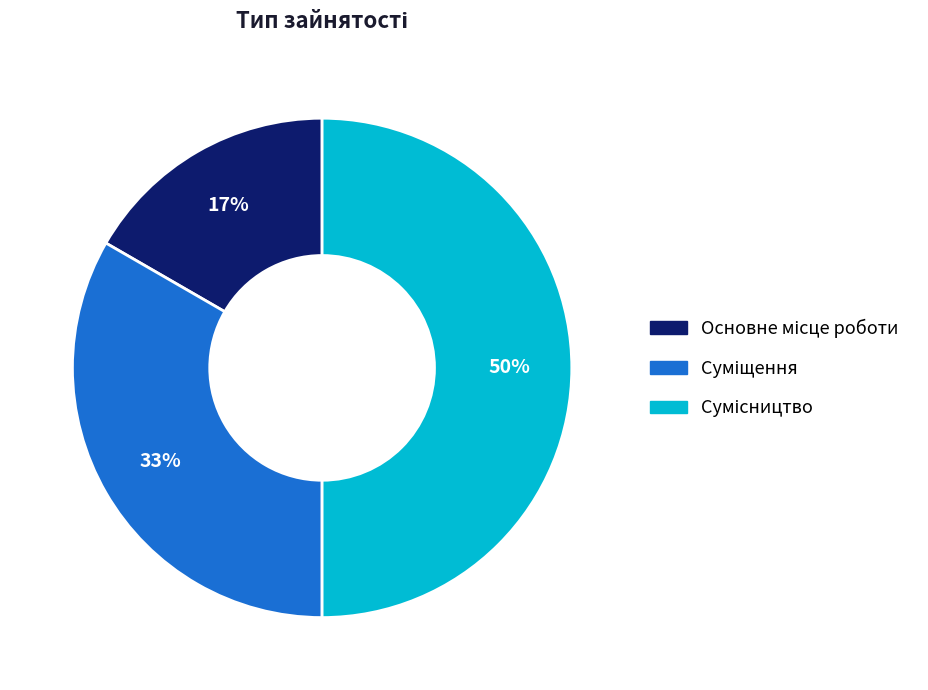

To the nearest percent, what is the average slice percentage?

33%